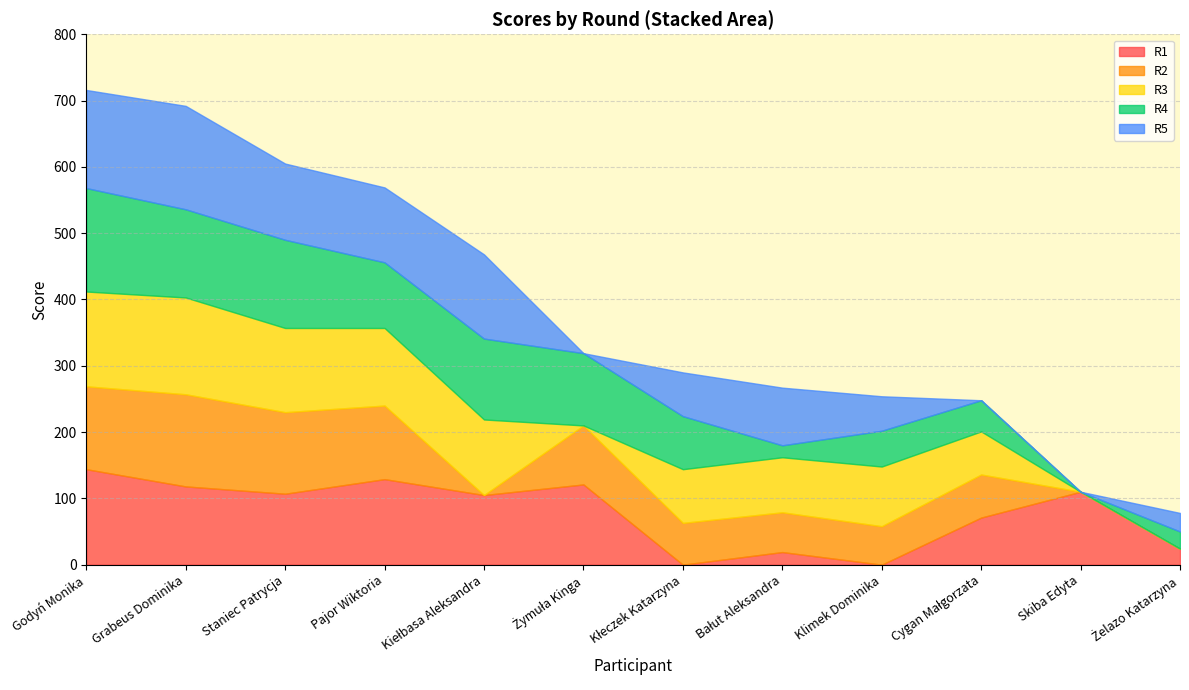

Which category has the highest value across all series?

Godyń Monika